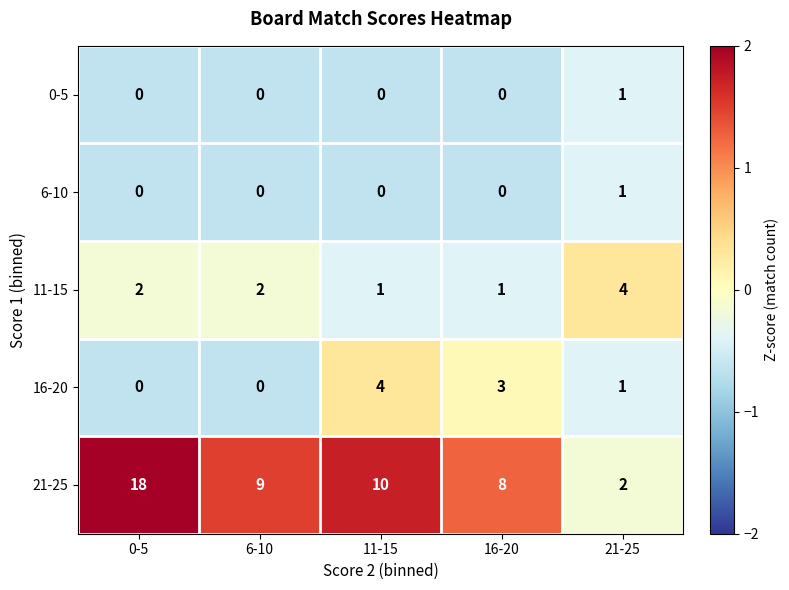

Which series changed the most between 11-15 and 16-20?

21-25